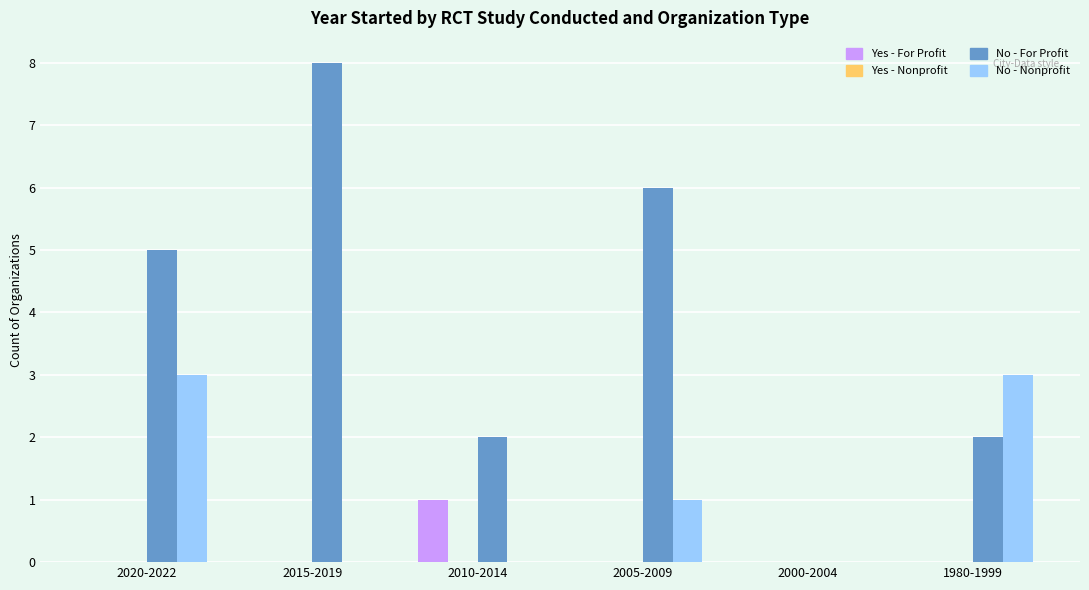

The value of No - For Profit at 2005-2009 is 9. True or false?

False